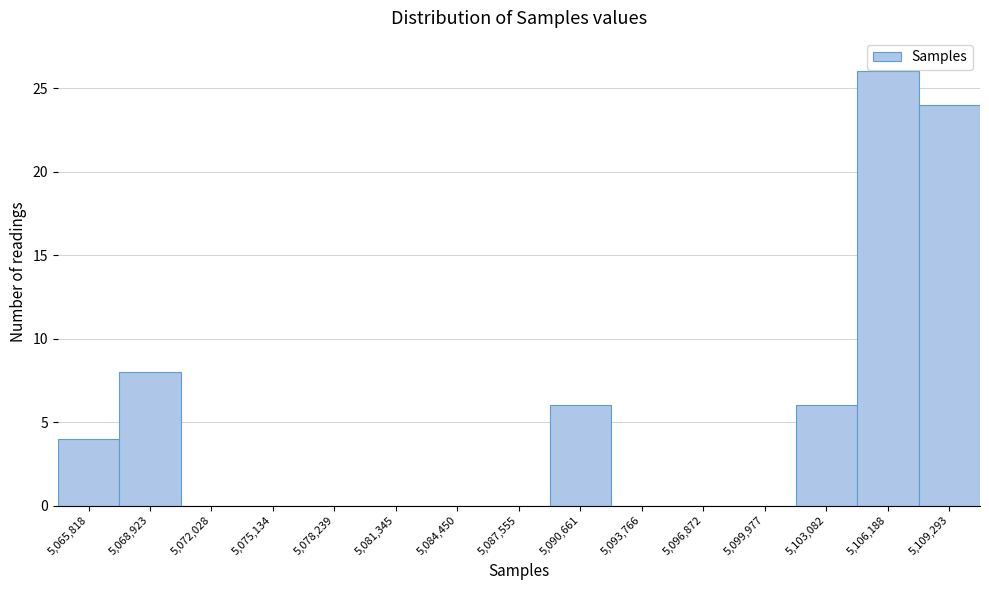

Reading right to left, list all the values displayed in this chart.

5,109,293=24	5,106,188=26	5,103,082=6	5,099,977=0	5,096,872=0	5,093,766=0	5,090,661=6	5,087,555=0	5,084,450=0	5,081,345=0	5,078,239=0	5,075,134=0	5,072,028=0	5,068,923=8	5,065,818=4